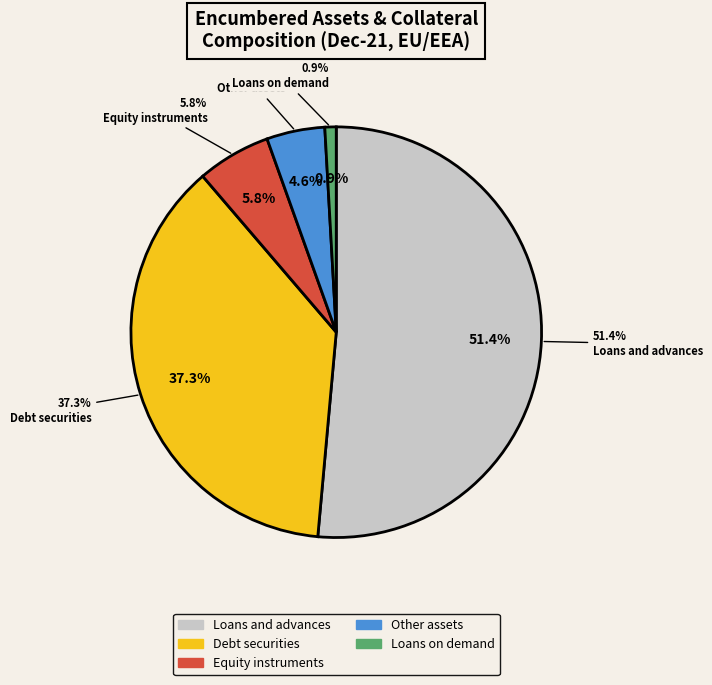

Rank the categories by value from highest to lowest.

Loans and advances, Debt securities, Equity instruments, Other assets, Loans on demand